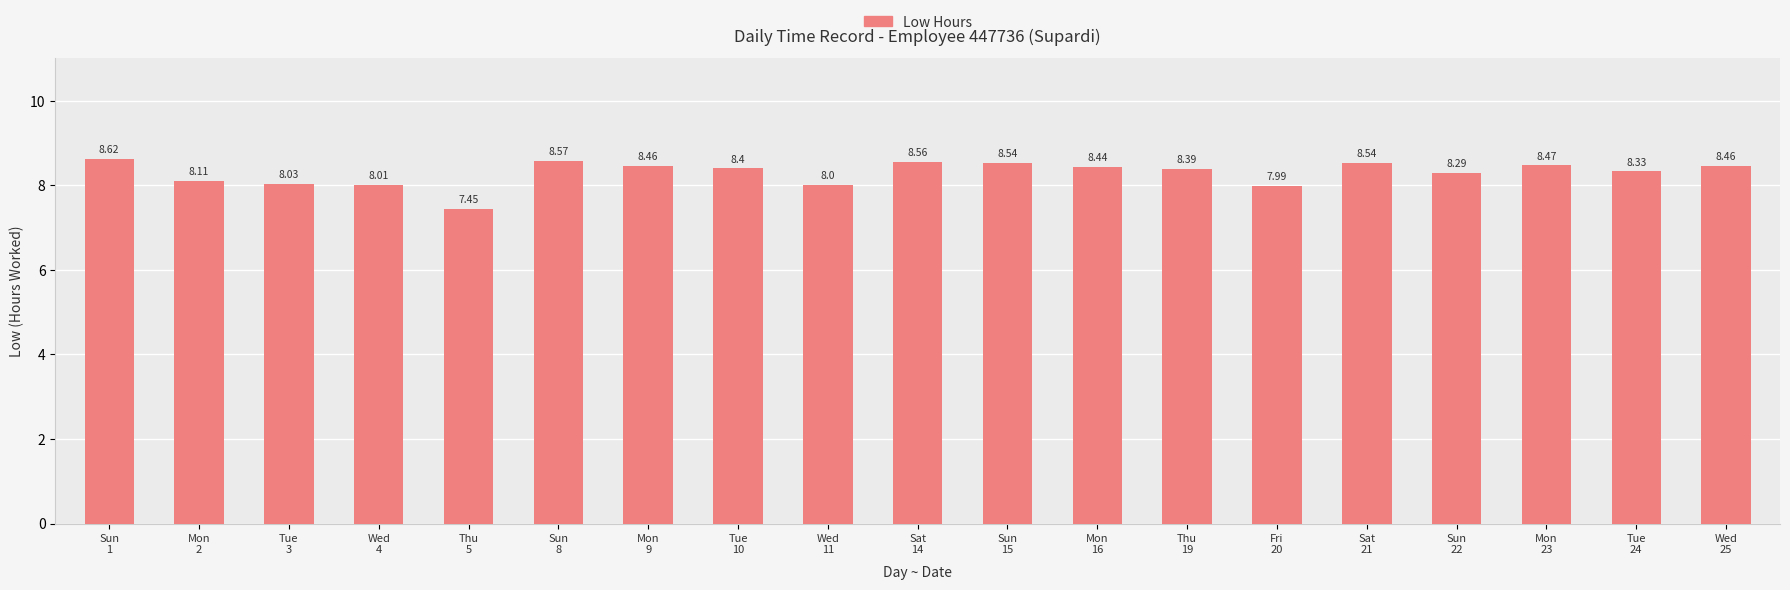

What is the difference between the maximum and second lowest values?

0.6